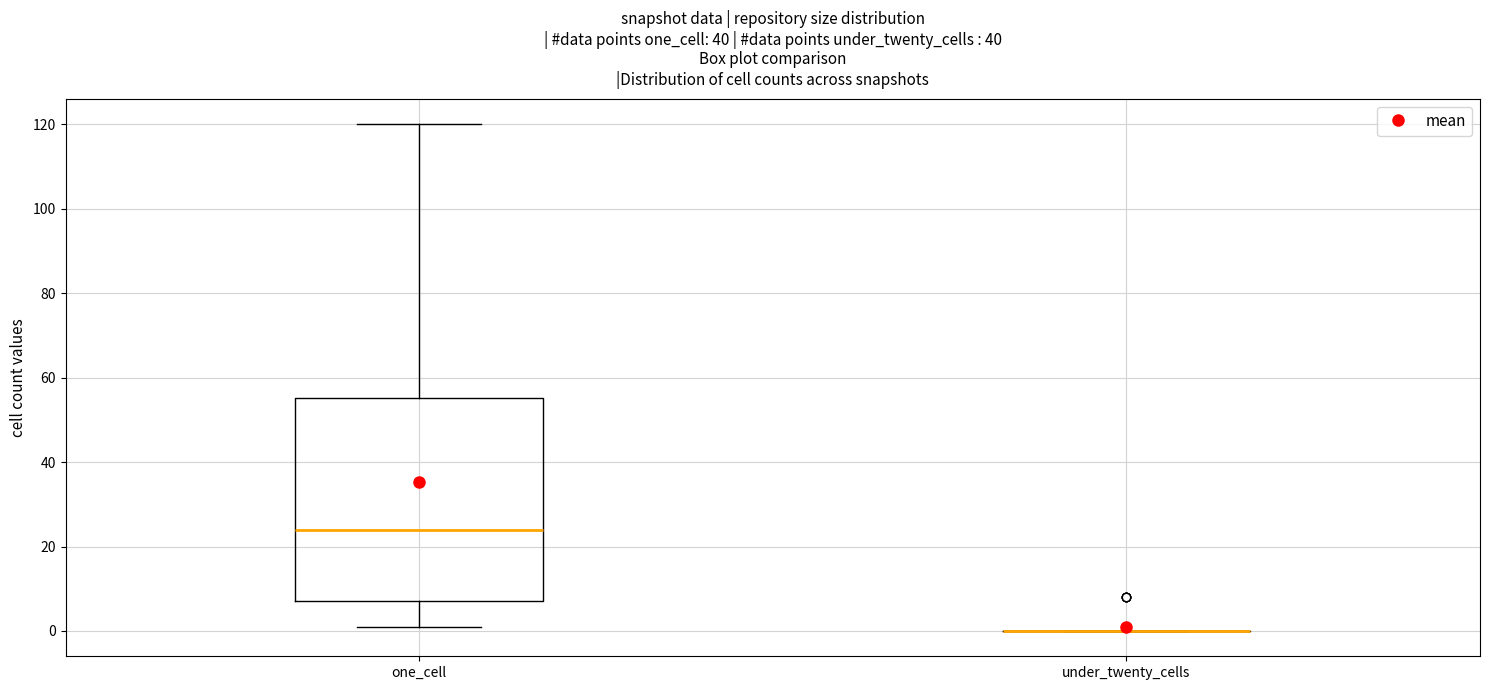

Which box is the tallest, from its lower edge to its upper edge?

one_cell